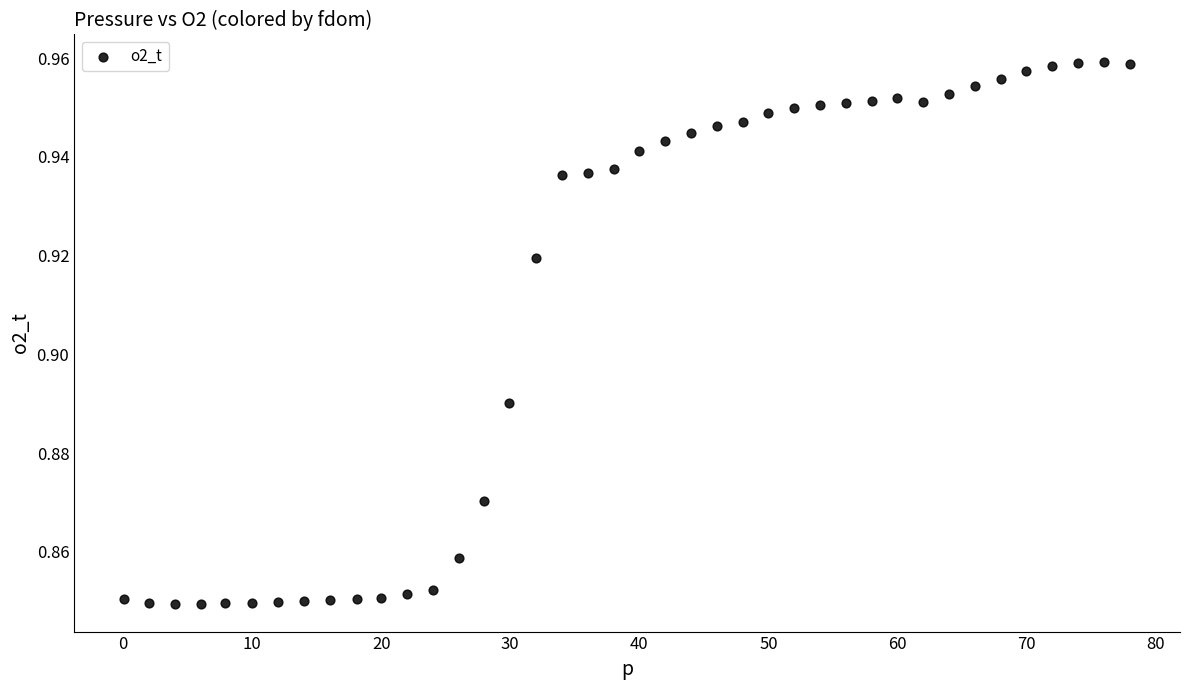

What is the range of X values (max minus min)?

77.9